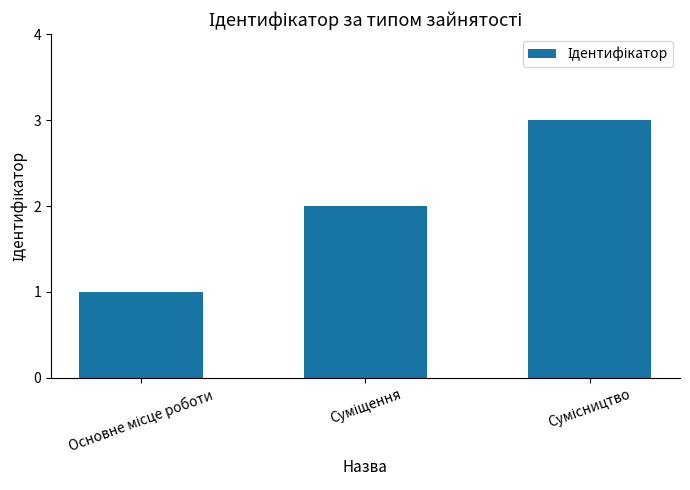

Count the values in the range 1 to 3.

3